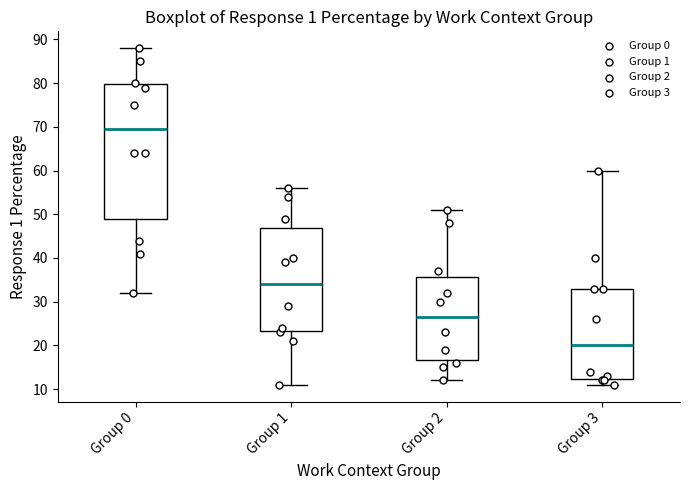

Which box's median line is the lowest?

Group 3